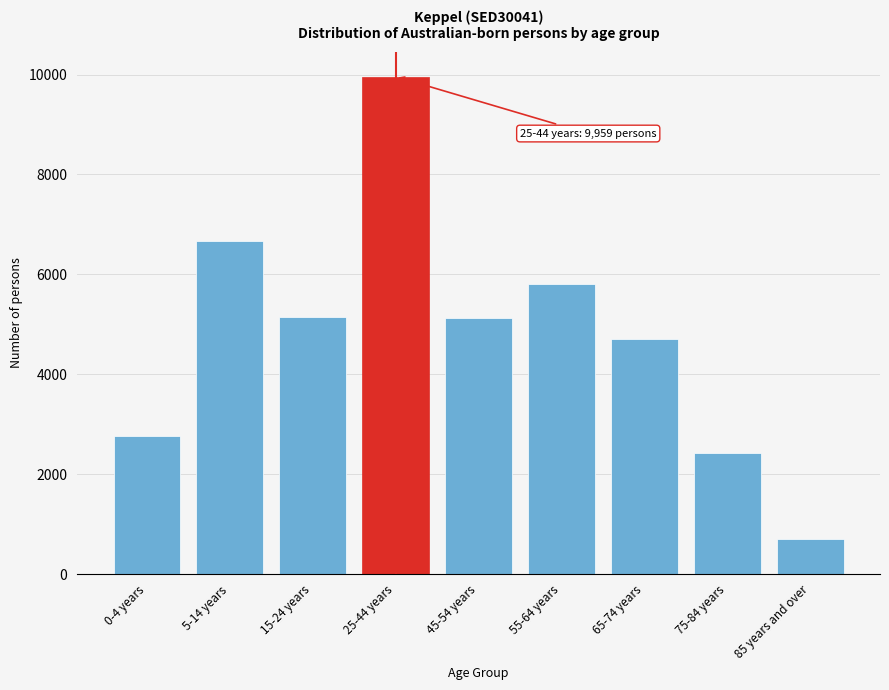

What is the approximate value at 55-64 years?

5799